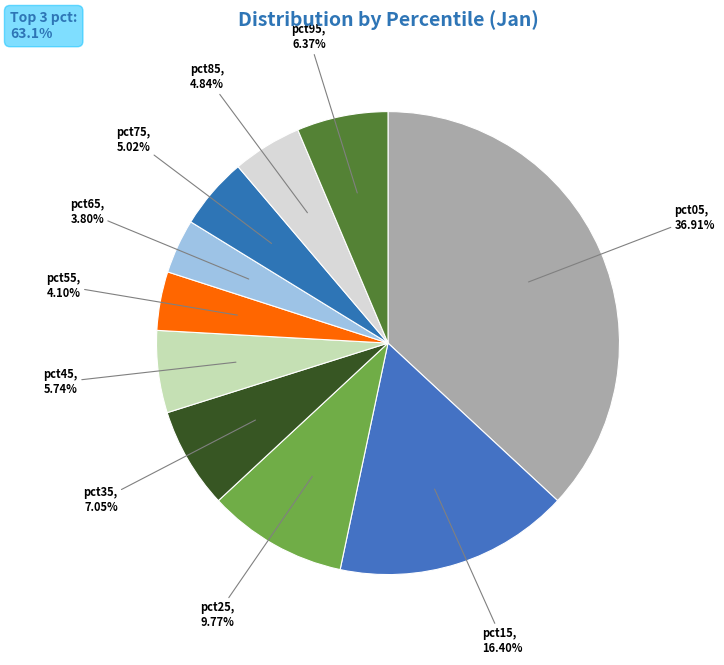

What percentage is the pct55 slice, to the nearest percent?

4%